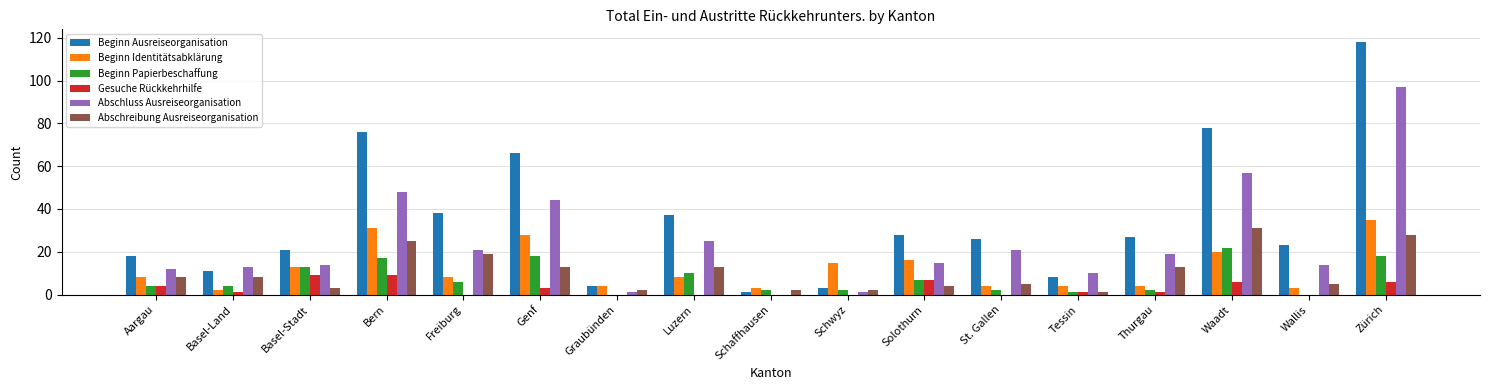

Reading left to right, extract all data points from this chart.

Beginn Ausreiseorganisation: Aargau=18	Basel-Land=11	Basel-Stadt=21	Bern=76	Freiburg=38	Genf=66	Graubünden=4	Luzern=37	Schaffhausen=1	Schwyz=3	Solothurn=28	St. Gallen=26	Tessin=8	Thurgau=27	Waadt=78	Wallis=23	Zürich=118
Beginn Identitätsabklärung: Aargau=8	Basel-Land=2	Basel-Stadt=13	Bern=31	Freiburg=8	Genf=28	Graubünden=4	Luzern=8	Schaffhausen=3	Schwyz=15	Solothurn=16	St. Gallen=4	Tessin=4	Thurgau=4	Waadt=20	Wallis=3	Zürich=35
Beginn Papierbeschaffung: Aargau=4	Basel-Land=4	Basel-Stadt=13	Bern=17	Freiburg=6	Genf=18	Graubünden=0	Luzern=10	Schaffhausen=2	Schwyz=2	Solothurn=7	St. Gallen=2	Tessin=1	Thurgau=2	Waadt=22	Wallis=0	Zürich=18
Gesuche Rückkehrhilfe: Aargau=4	Basel-Land=1	Basel-Stadt=9	Bern=9	Freiburg=0	Genf=3	Graubünden=0	Luzern=0	Schaffhausen=0	Schwyz=0	Solothurn=7	St. Gallen=0	Tessin=1	Thurgau=1	Waadt=6	Wallis=0	Zürich=6
Abschluss Ausreiseorganisation: Aargau=12	Basel-Land=13	Basel-Stadt=14	Bern=48	Freiburg=21	Genf=44	Graubünden=1	Luzern=25	Schaffhausen=0	Schwyz=1	Solothurn=15	St. Gallen=21	Tessin=10	Thurgau=19	Waadt=57	Wallis=14	Zürich=97
Abschreibung Ausreiseorganisation: Aargau=8	Basel-Land=8	Basel-Stadt=3	Bern=25	Freiburg=19	Genf=13	Graubünden=2	Luzern=13	Schaffhausen=2	Schwyz=2	Solothurn=4	St. Gallen=5	Tessin=1	Thurgau=13	Waadt=31	Wallis=5	Zürich=28